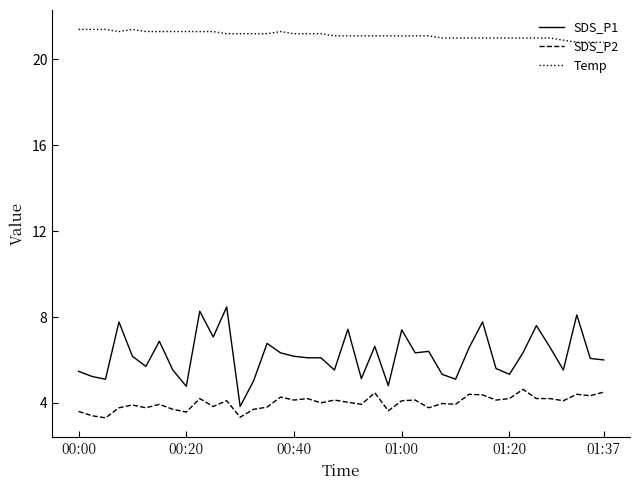

What is the difference between the maximum and minimum values in the Temp series?

0.6